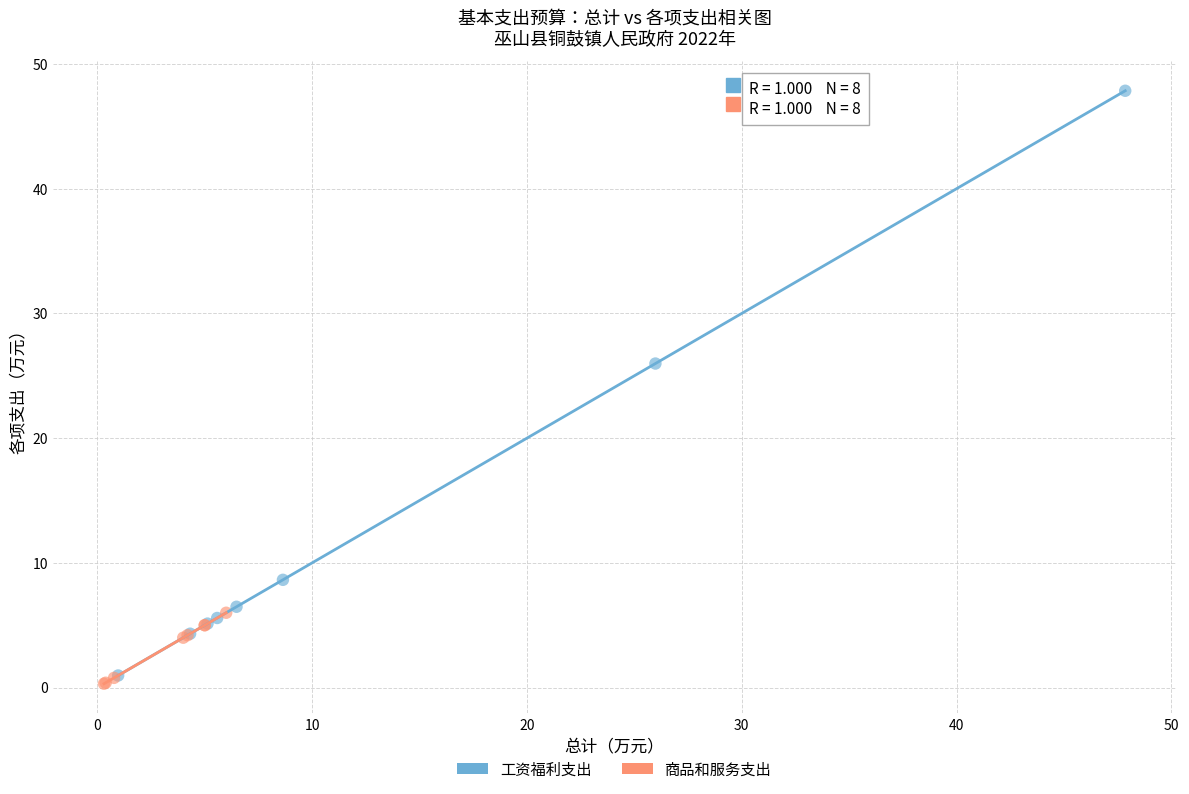

Which series has the largest Y range (max minus min)?

工资福利支出